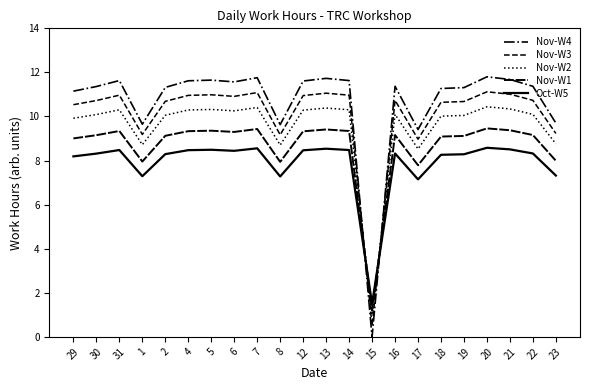

Is this an area chart (filled region under the line)?

No